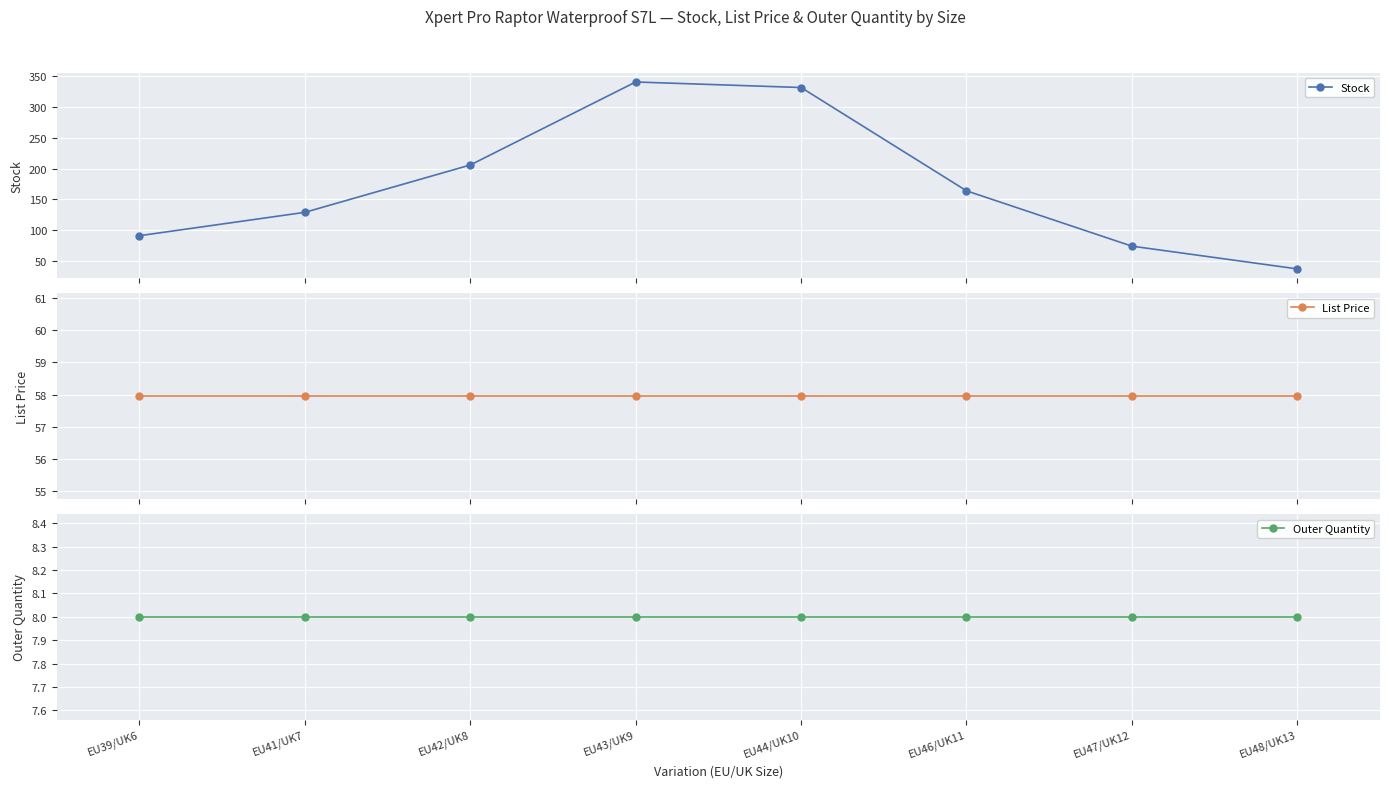

What is the maximum value shown in the chart?

341.0